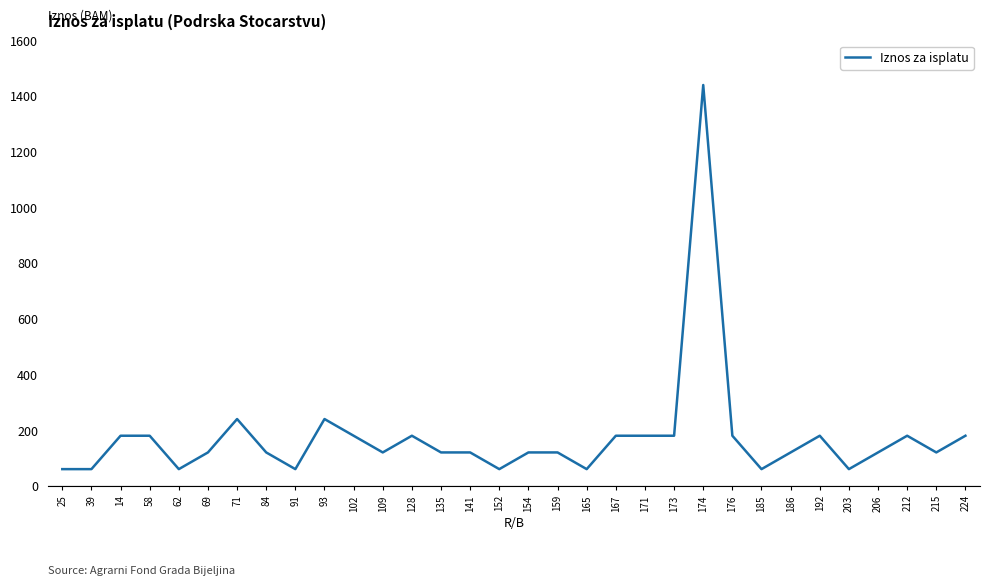

What value does the data have at 212, to the nearest 10?

180